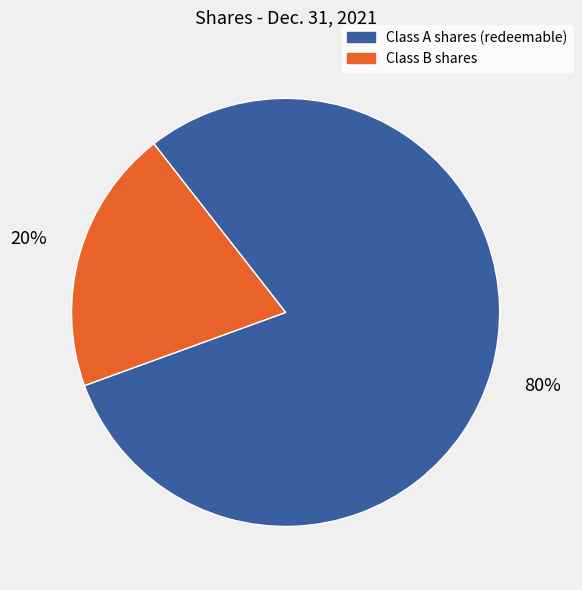

To the nearest percent, what is the average slice percentage?

50%